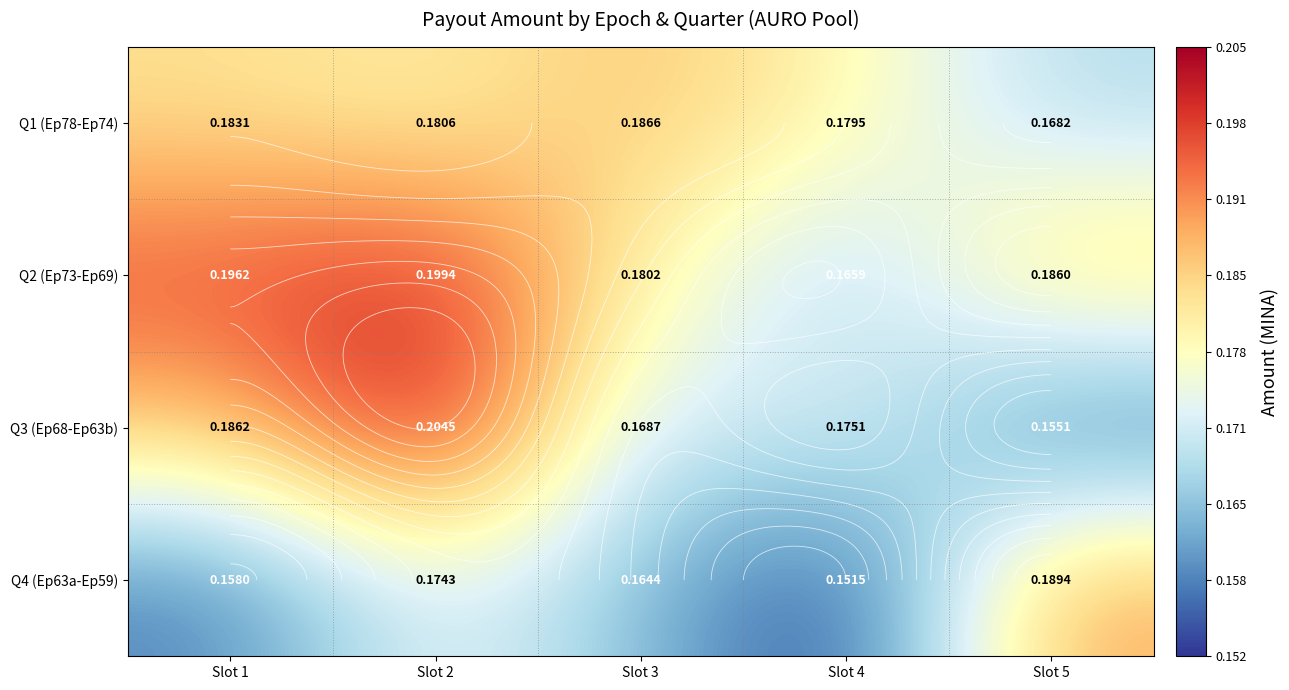

Which category has the lowest value across all series?

Slot 4